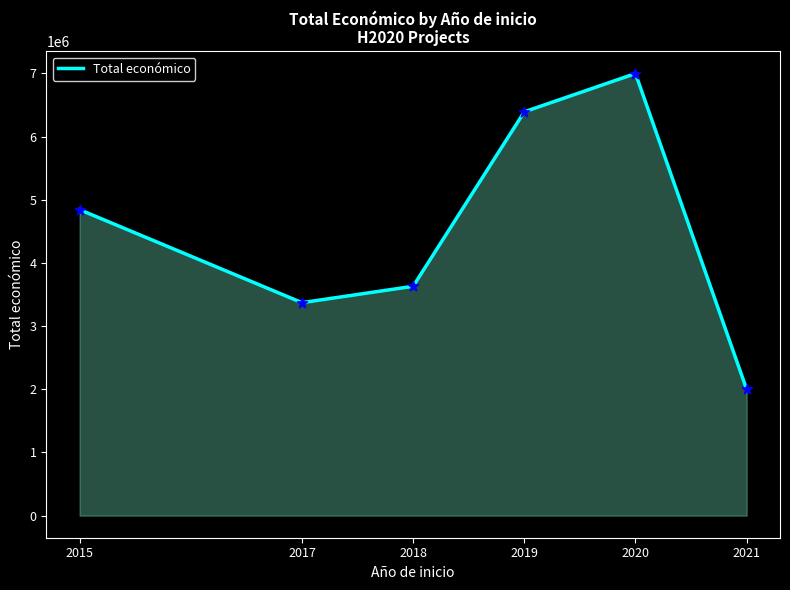

Approximately how many times larger is the value at 2021 compared to 2019?

0.3